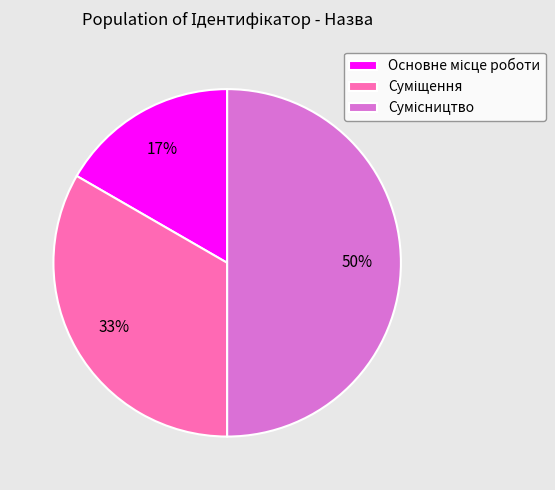

Count the number of slices in the pie.

3